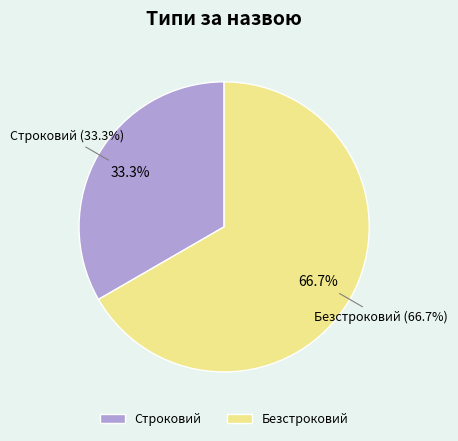

To the nearest percent, what portion does Безстроковий represent?

67%